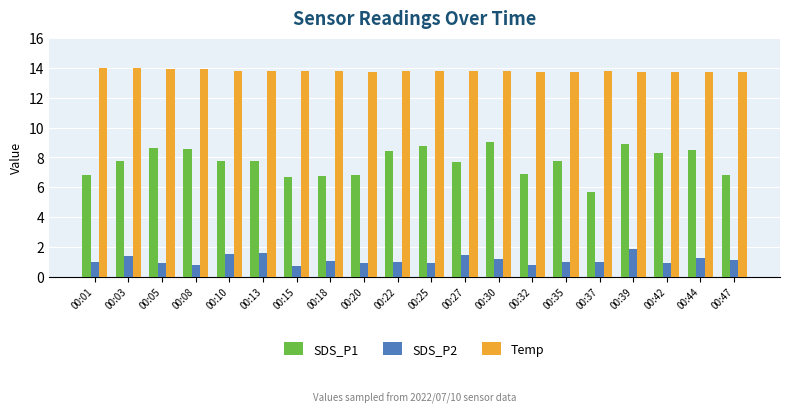

At 00:01, list the series in order from largest to smallest.

Temp, SDS_P1, SDS_P2